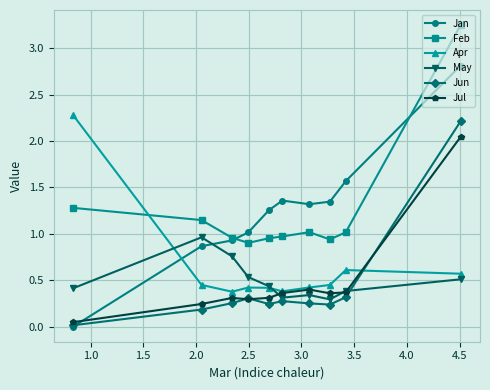

How many times do Jan and Jun cross each other?

1